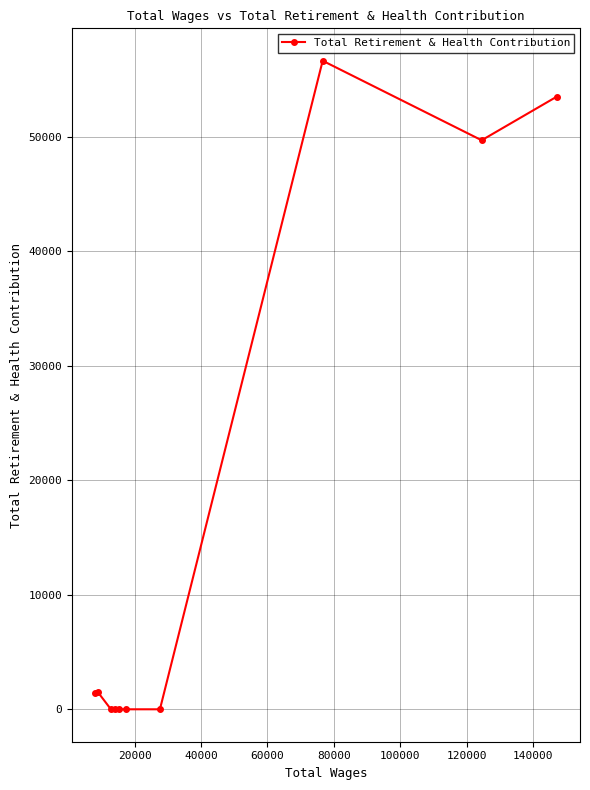

What is the maximum value shown in the chart?

56647